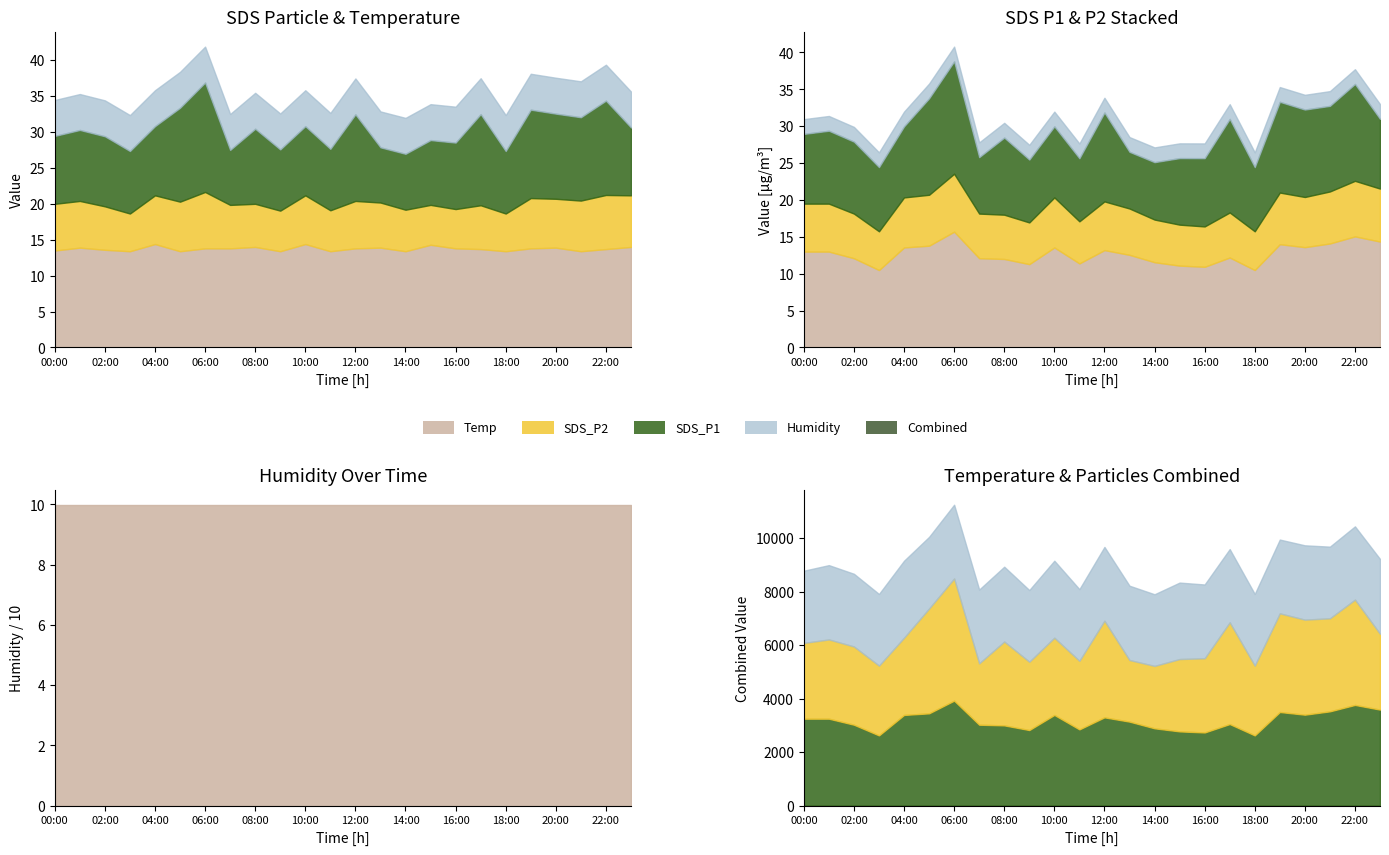

Reading right to left, extract all data points from this chart.

SDS_P1: 9.4	13.1	11.6	11.8	12.3	8.7	12.7	9.2	9.0	7.8	7.7	12.1	8.6	9.6	8.5	10.4	7.7	15.2	13.1	9.6	8.7	9.8	9.9	9.4
SDS_P2: 7.2	7.5	7.0	6.8	7.0	5.2	6.1	5.5	5.5	5.8	6.3	6.6	5.7	6.8	5.7	6.0	6.0	7.8	6.9	6.8	5.2	6.0	6.5	6.5
Temp: 14.0	13.7	13.4	13.9	13.8	13.4	13.7	13.8	14.3	13.4	13.9	13.8	13.4	14.4	13.4	14.0	13.8	13.8	13.4	14.4	13.4	13.6	13.9	13.5
Humidity: 99.9	99.9	99.9	99.9	99.9	99.9	99.9	99.9	99.9	99.9	99.9	99.9	99.9	99.9	99.9	99.9	99.9	99.9	99.9	99.9	99.9	99.9	99.9	99.9